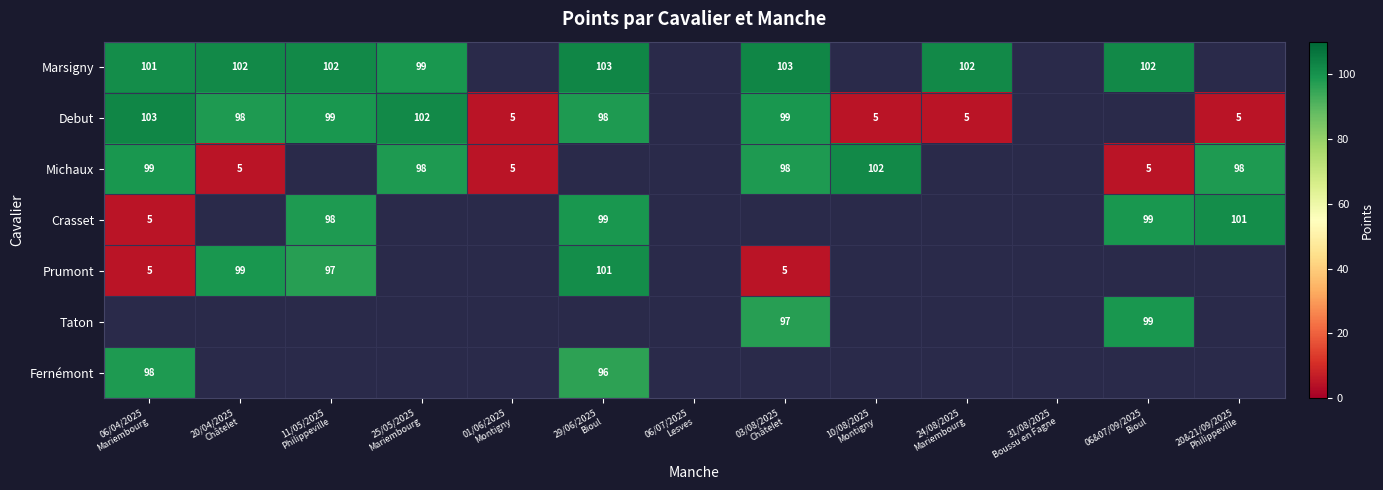

Is the value of Marsigny at 11/05/2025 Philippeville greater than the value of Prumont at 29/06/2025 Bioul?

Yes